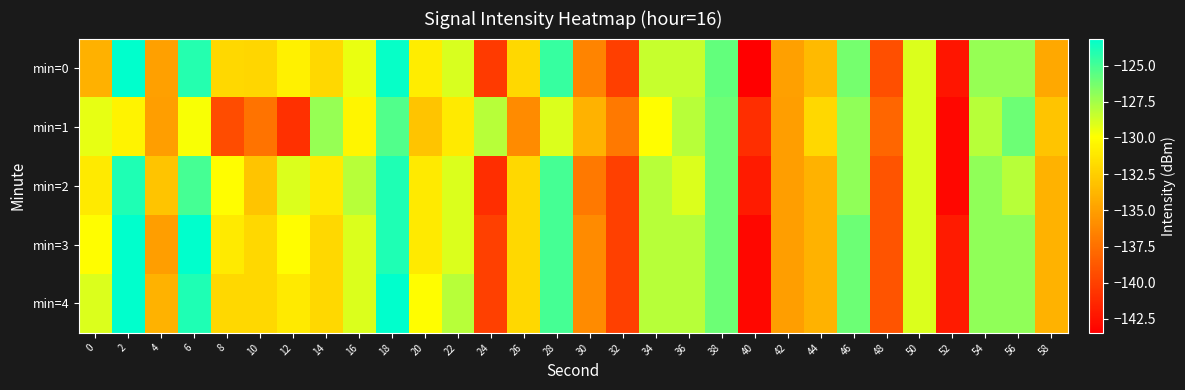

Reading left to right, transcribe all the data shown in this chart.

min=0: 0=-134.0	2=-123.1	4=-134.9	6=-124.1	8=-132.0	10=-132.1	12=-130.6	14=-132.0	16=-129.3	18=-123.4	20=-130.8	22=-128.9	24=-140.3	26=-132.0	28=-124.6	30=-136.4	32=-140.1	34=-128.4	36=-128.4	38=-125.8	40=-143.5	42=-134.9	44=-133.6	46=-126.3	48=-139.2	50=-128.9	52=-142.3	54=-127.1	56=-127.1	58=-134.5
min=1: 0=-129.3	2=-130.6	4=-135.0	6=-129.7	8=-139.3	10=-137.3	12=-140.9	14=-127.1	16=-130.4	18=-125.3	20=-133.0	22=-131.0	24=-128.0	26=-136.0	28=-129.0	30=-134.0	32=-137.0	34=-130.0	36=-128.0	38=-126.0	40=-141.0	42=-135.0	44=-132.0	46=-127.0	48=-138.0	50=-129.0	52=-143.0	54=-128.0	56=-126.0	58=-133.0
min=2: 0=-131.0	2=-124.0	4=-133.0	6=-125.0	8=-130.0	10=-133.0	12=-129.0	14=-131.0	16=-128.0	18=-124.0	20=-131.0	22=-129.0	24=-141.0	26=-132.0	28=-125.0	30=-137.0	32=-140.0	34=-128.0	36=-129.0	38=-126.0	40=-142.0	42=-135.0	44=-134.0	46=-127.0	48=-139.0	50=-129.0	52=-143.0	54=-127.0	56=-128.0	58=-134.0
min=3: 0=-130.0	2=-122.0	4=-135.0	6=-123.0	8=-131.0	10=-132.0	12=-130.0	14=-132.0	16=-129.0	18=-124.0	20=-131.0	22=-129.0	24=-140.0	26=-132.0	28=-125.0	30=-136.0	32=-140.0	34=-128.0	36=-128.0	38=-126.0	40=-143.0	42=-135.0	44=-134.0	46=-126.0	48=-139.0	50=-129.0	52=-142.0	54=-127.0	56=-127.0	58=-134.0
min=4: 0=-129.0	2=-123.0	4=-134.0	6=-124.0	8=-132.0	10=-132.0	12=-131.0	14=-132.0	16=-129.0	18=-123.0	20=-130.0	22=-128.0	24=-140.0	26=-132.0	28=-125.0	30=-136.0	32=-140.0	34=-128.0	36=-128.0	38=-126.0	40=-143.0	42=-135.0	44=-134.0	46=-126.0	48=-139.0	50=-129.0	52=-142.0	54=-127.0	56=-127.0	58=-134.0